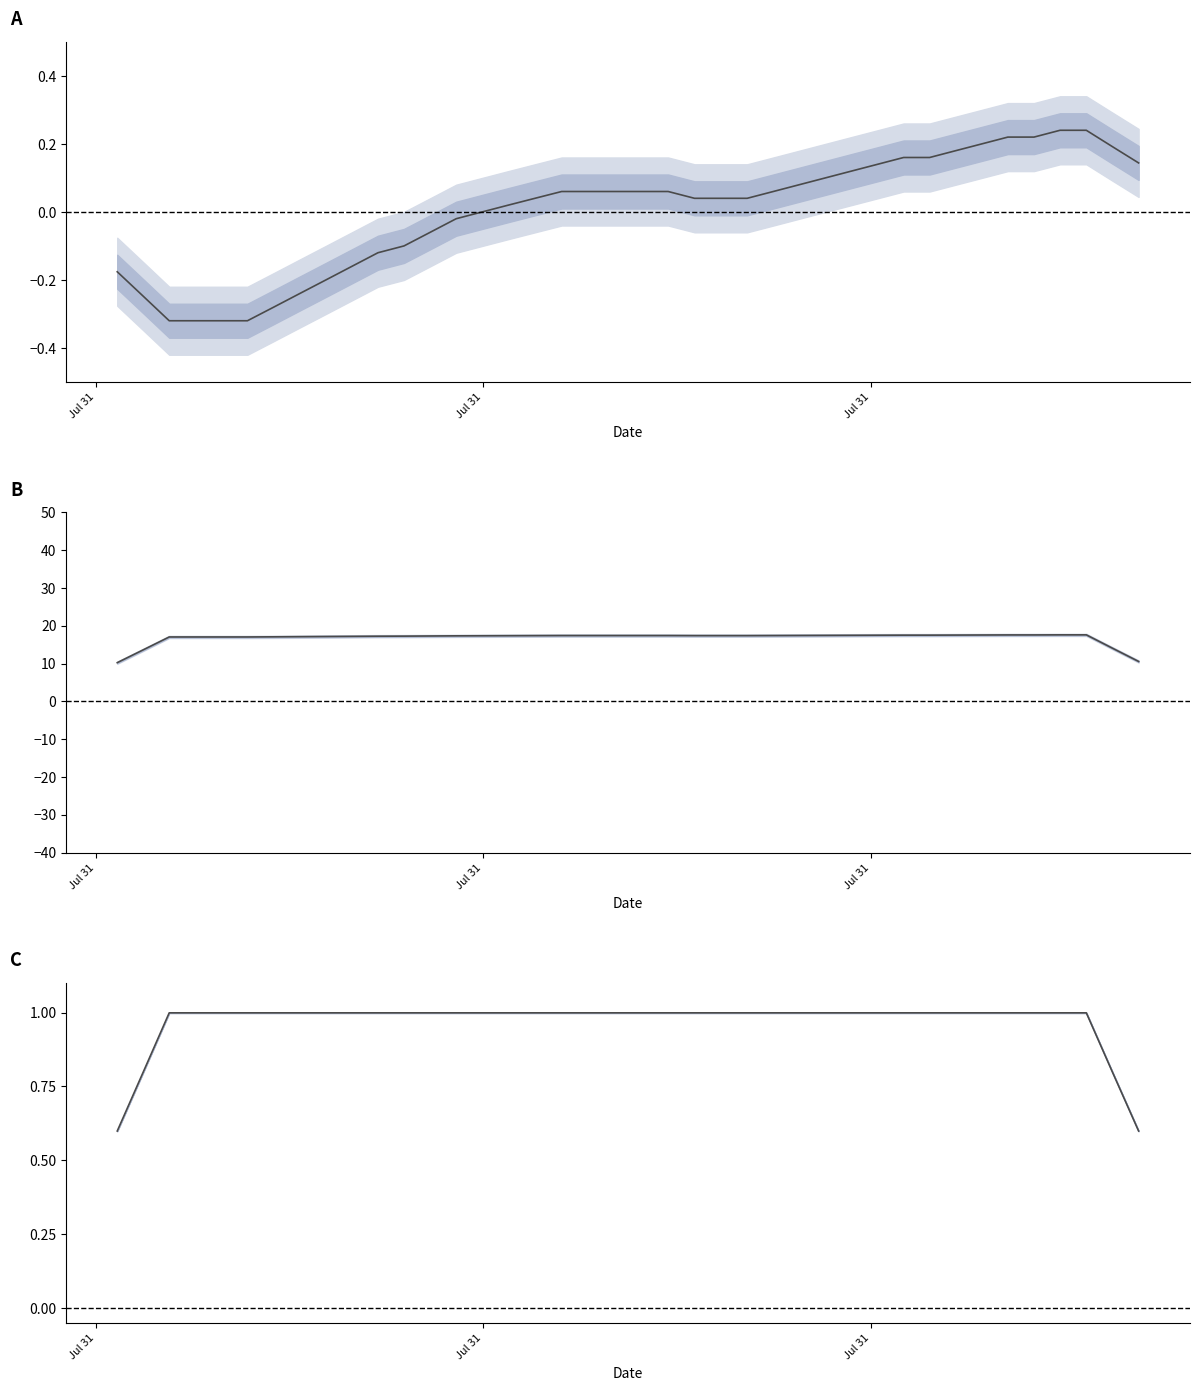

Where does the temperature series first go above 17?

Jul 31